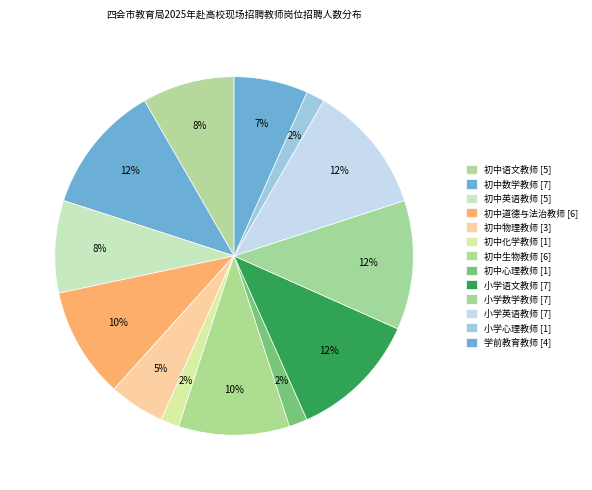

Count the number of slices in the pie.

13